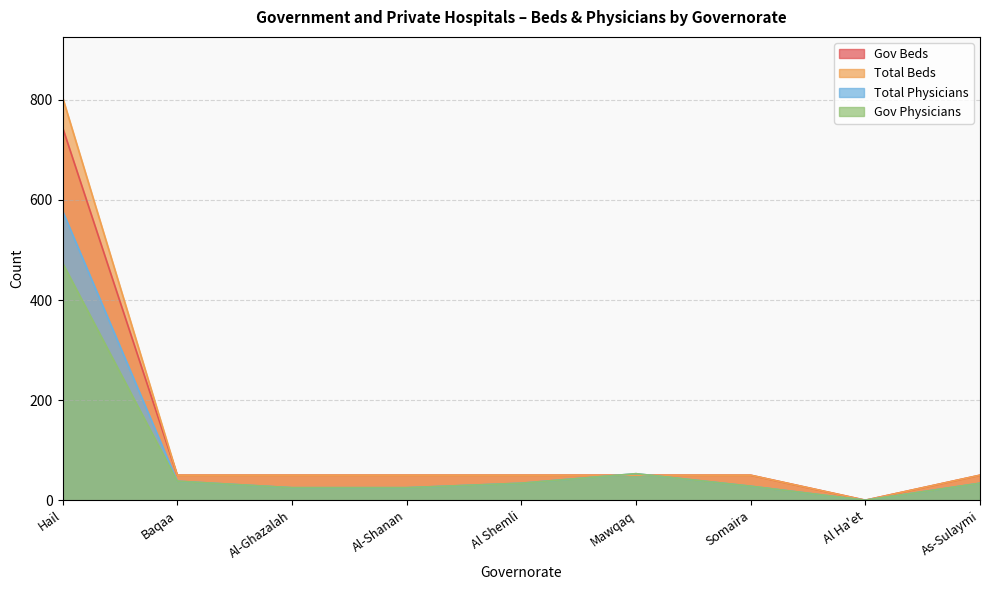

Between Hail and Mawqaq, which series saw the biggest shift?

Total Beds